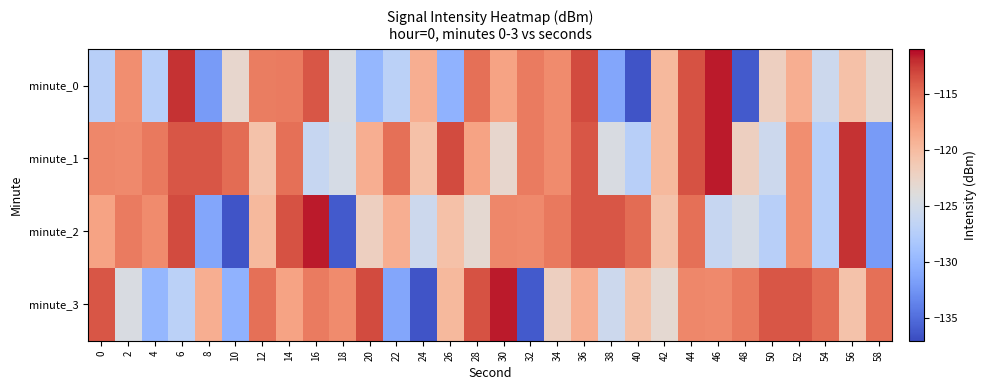

Reading right to left, extract all data points from this chart.

minute_0: 58=-123.2	56=-120.5	54=-125.5	52=-119.0	50=-122.1	48=-136.1	46=-111.6	44=-113.6	42=-119.8	40=-136.5	38=-131.2	36=-113.3	34=-116.7	32=-115.7	30=-118.2	28=-115.1	26=-130.2	24=-119.0	22=-127.0	20=-129.9	18=-124.4	16=-113.8	14=-115.7	12=-115.8	10=-123.0	8=-131.9	6=-112.3	4=-127.3	2=-116.9	0=-127.2
minute_1: 58=-131.9	56=-112.3	54=-127.3	52=-116.9	50=-125.5	48=-122.1	46=-111.6	44=-113.6	42=-119.8	40=-127.2	38=-124.4	36=-113.8	34=-116.7	32=-115.7	30=-123.0	28=-118.2	26=-113.3	24=-120.5	22=-115.1	20=-119.0	18=-124.8	16=-126.1	14=-115.1	12=-120.6	10=-114.9	8=-113.8	6=-113.8	4=-115.6	2=-116.5	0=-116.4
minute_2: 58=-131.9	56=-112.3	54=-127.3	52=-116.9	50=-127.2	48=-124.8	46=-126.1	44=-115.1	42=-120.6	40=-114.9	38=-113.8	36=-113.8	34=-115.6	32=-116.5	30=-116.4	28=-123.2	26=-120.5	24=-125.5	22=-119.0	20=-122.1	18=-136.1	16=-111.6	14=-113.6	12=-119.8	10=-136.5	8=-131.2	6=-113.3	4=-116.7	2=-115.7	0=-118.2
minute_3: 58=-115.1	56=-120.6	54=-114.9	52=-113.8	50=-113.8	48=-115.6	46=-116.5	44=-116.4	42=-123.2	40=-120.5	38=-125.5	36=-119.0	34=-122.1	32=-136.1	30=-111.6	28=-113.6	26=-119.8	24=-136.5	22=-131.2	20=-113.3	18=-116.7	16=-115.7	14=-118.2	12=-115.1	10=-130.2	8=-119.0	6=-127.0	4=-129.9	2=-124.4	0=-113.8